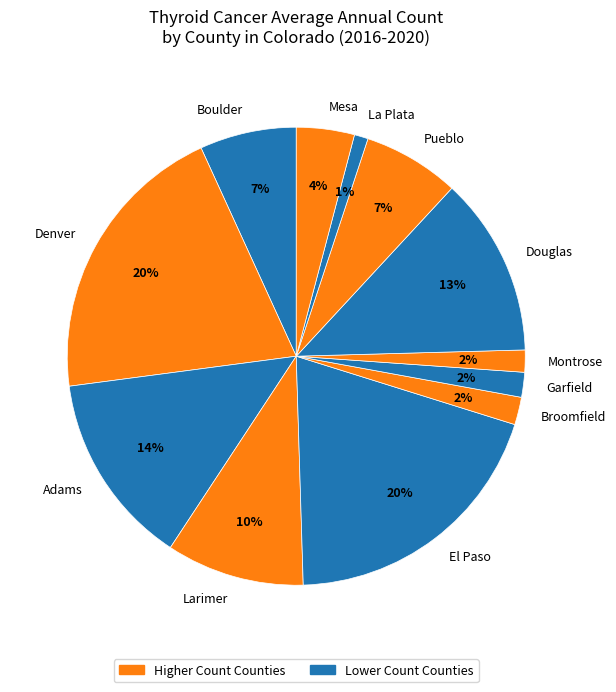

To the nearest percent, what portion does Garfield represent?

2%